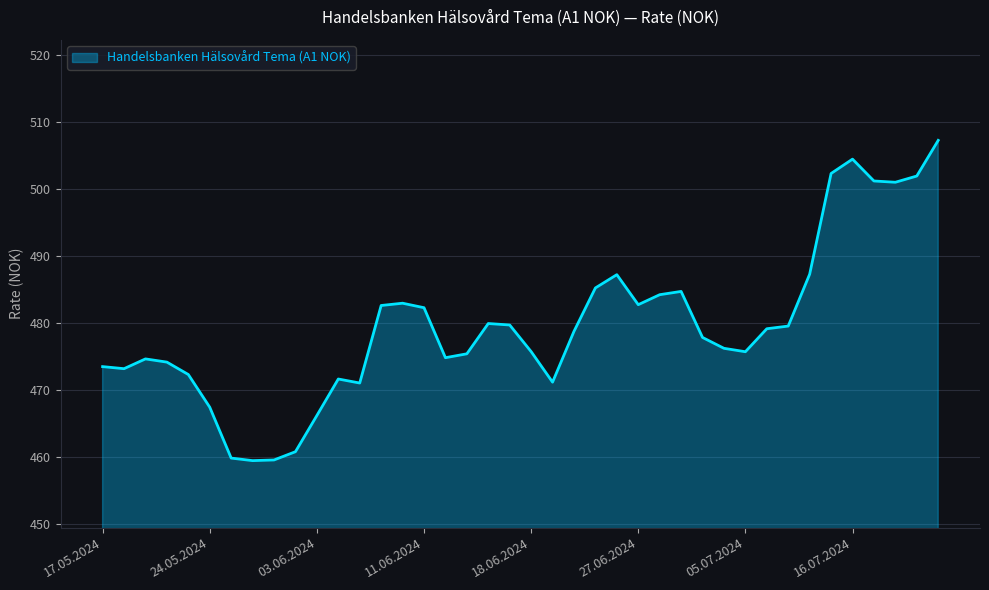

What is the difference between the maximum and minimum values?

47.8